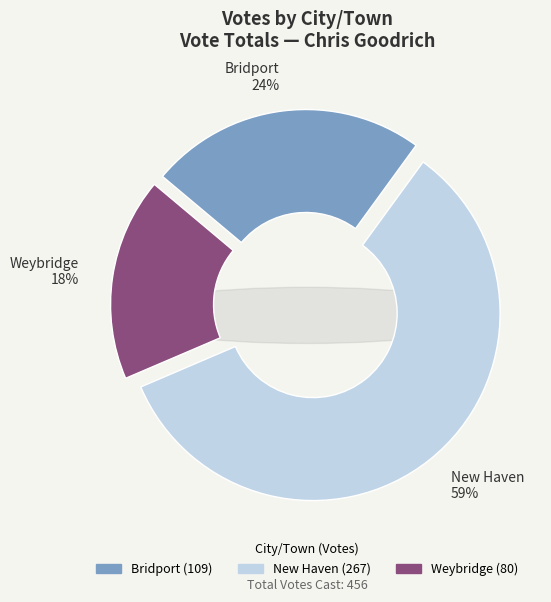

To the nearest percent, what is the average slice percentage?

33%